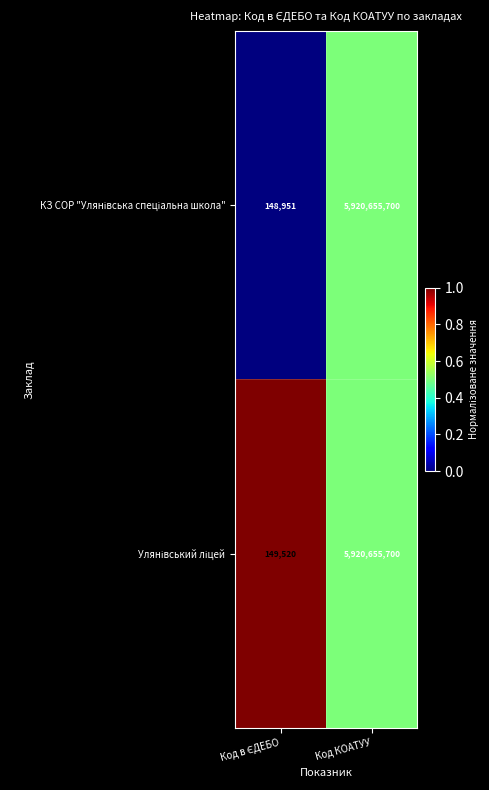

What is the greatest value displayed?

5920655700